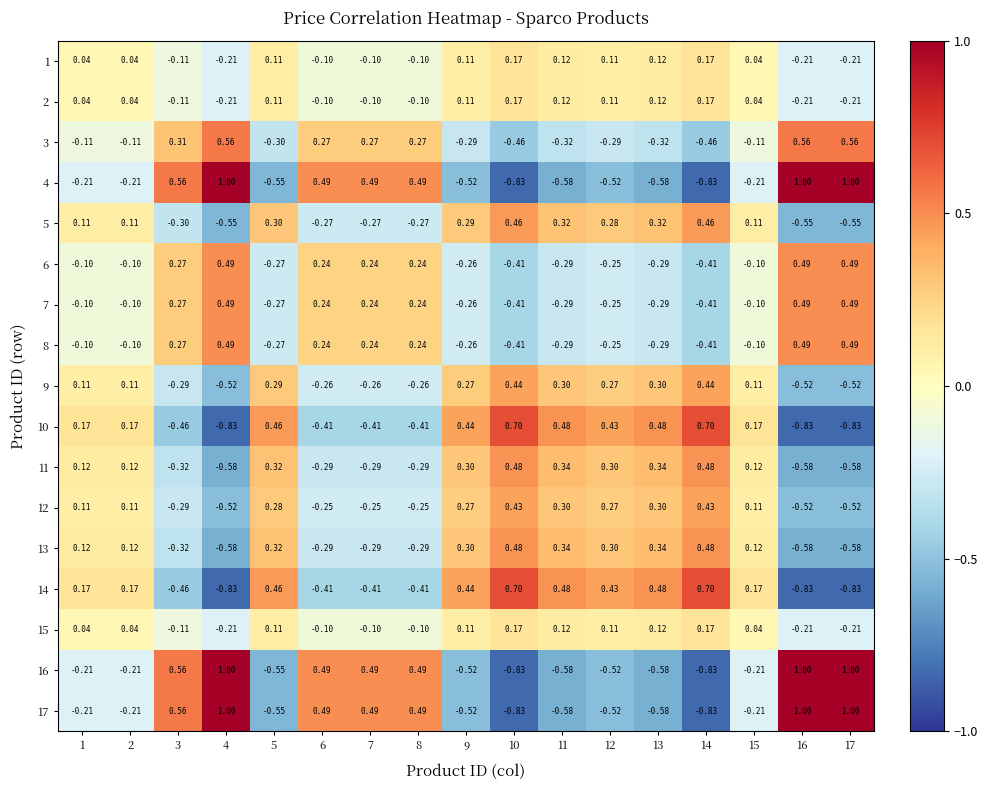

Which has a higher value, 16 or 17?

16